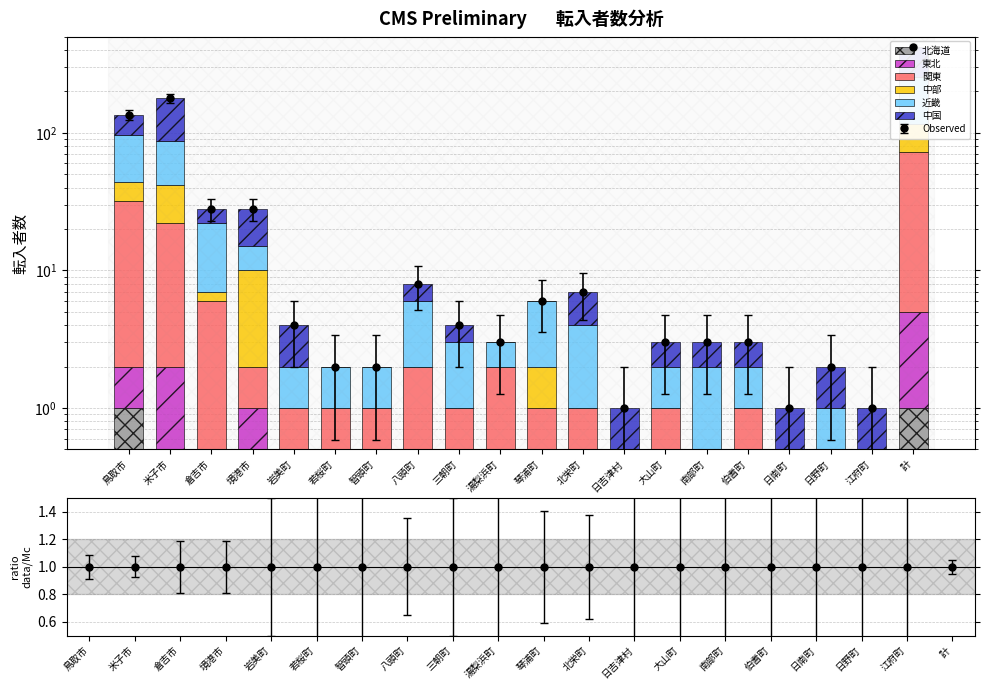

At which category is the sum across all series the highest?

計